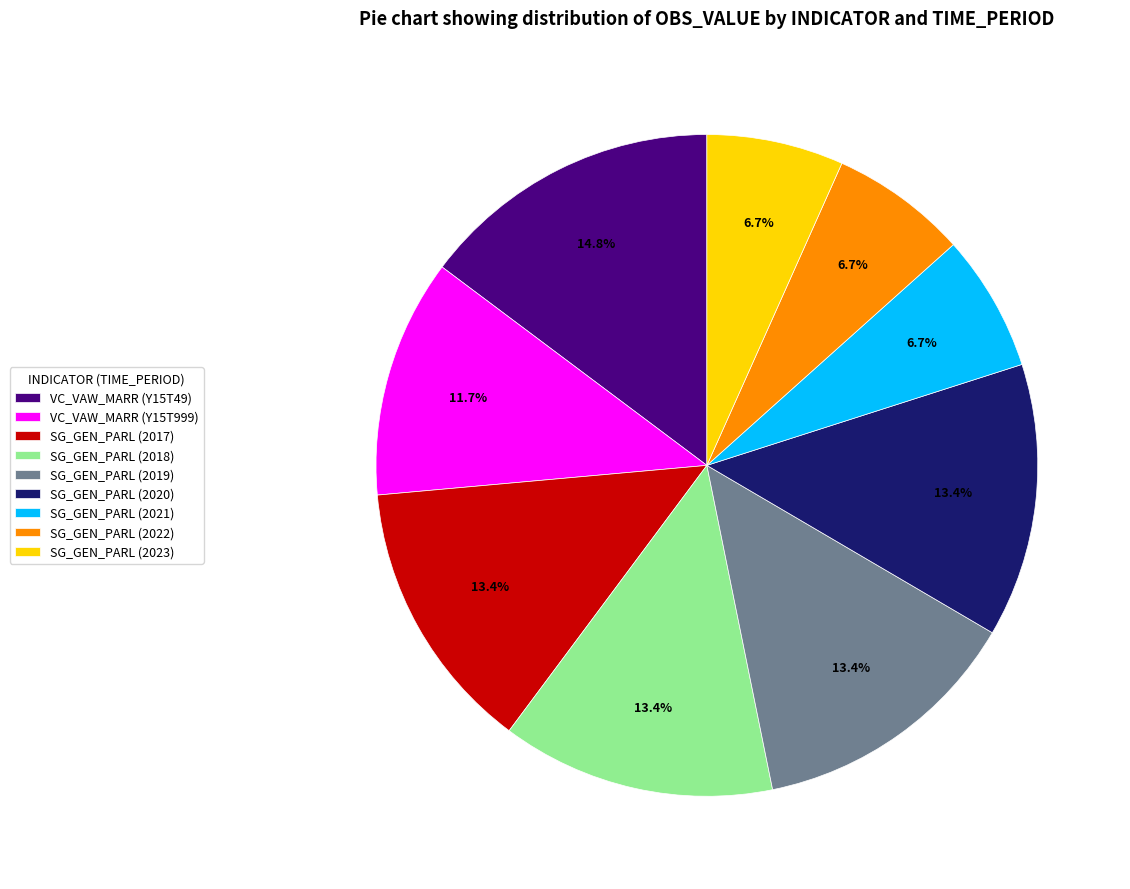

Is there a majority slice in this chart?

No